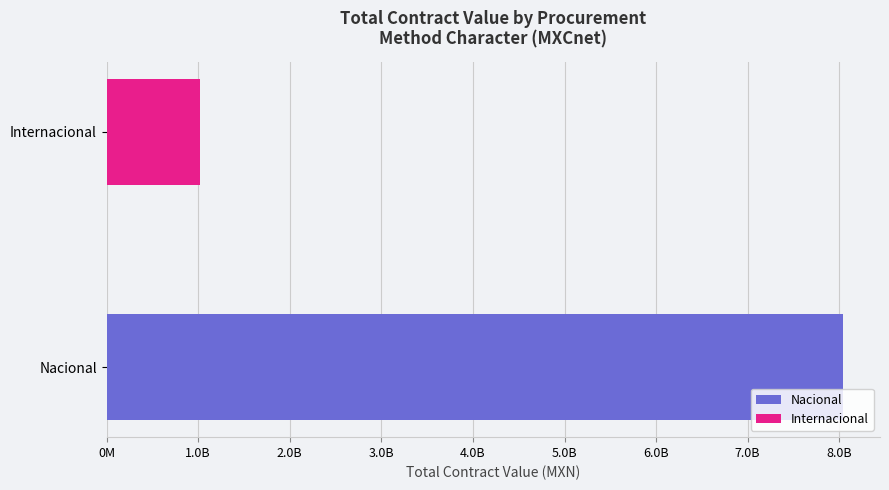

Where does the data first go above 93845099?

Nacional